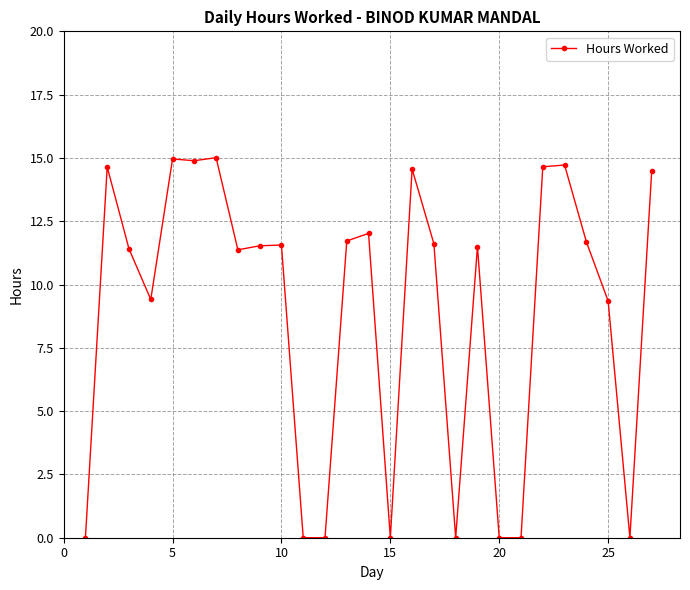

What is the maximum value shown in the chart?

15.0